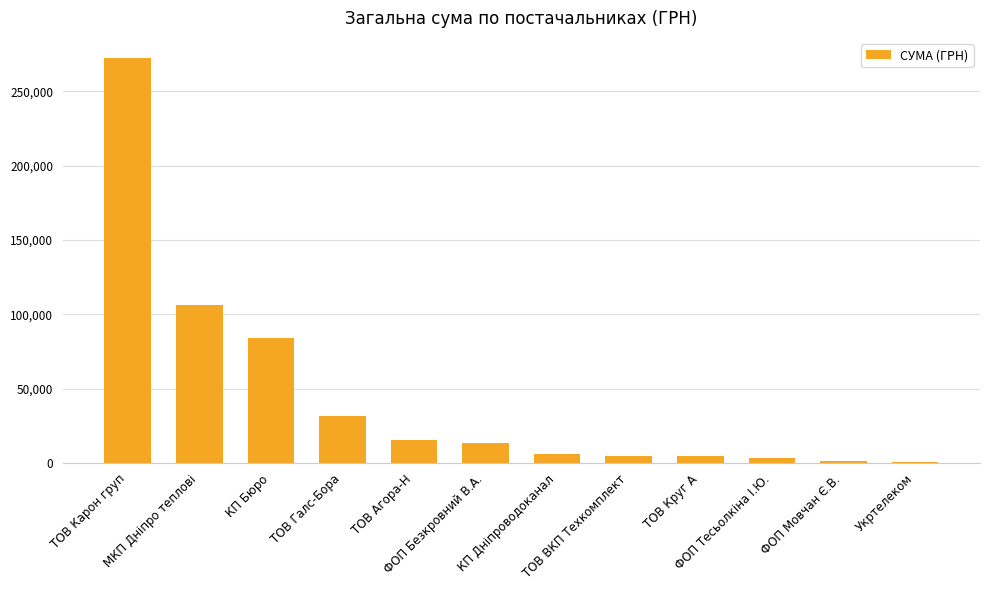

Are the bars horizontal?

No